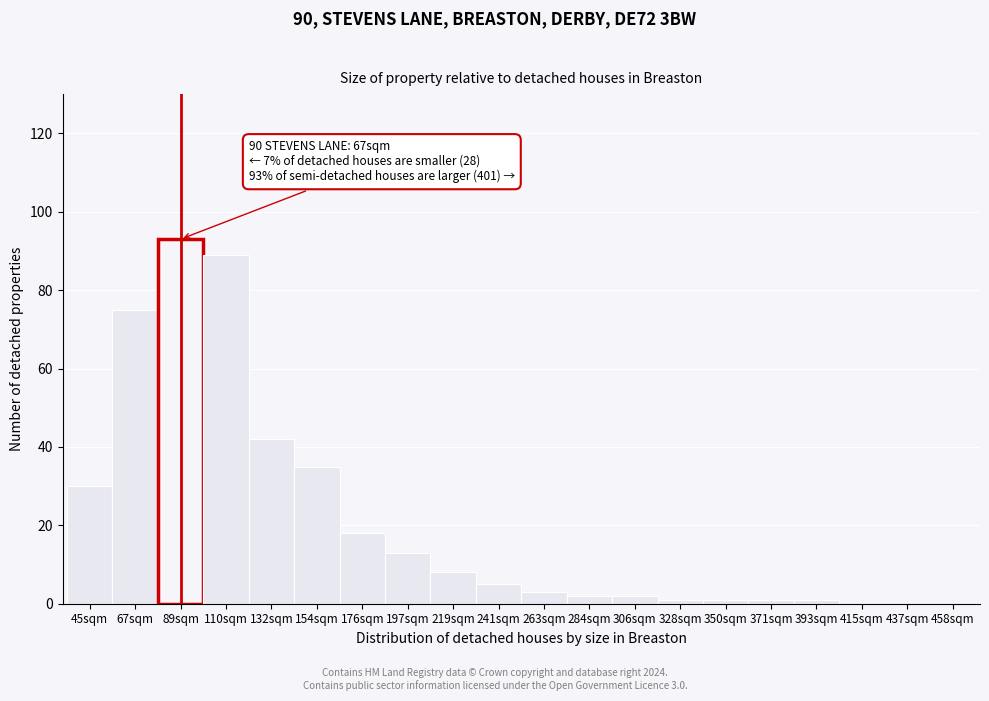

Reading right to left, transcribe all the data shown in this chart.

458sqm=0	437sqm=0	415sqm=0	393sqm=1	371sqm=1	350sqm=1	328sqm=1	306sqm=2	284sqm=2	263sqm=3	241sqm=5	219sqm=8	197sqm=13	176sqm=18	154sqm=35	132sqm=42	110sqm=89	89sqm=93	67sqm=75	45sqm=30